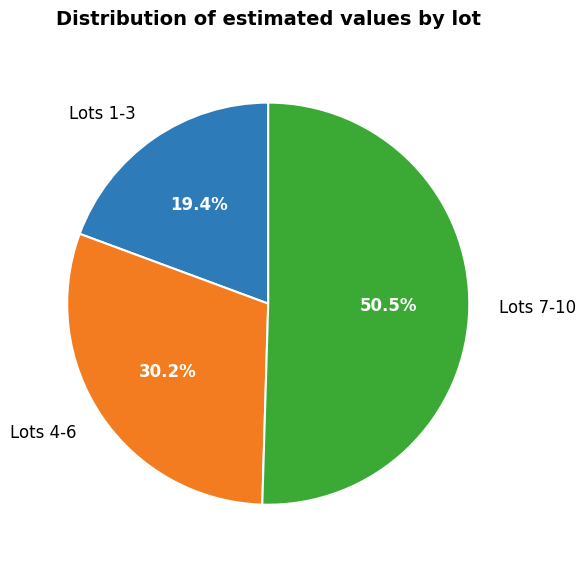

Count the number of slices in the pie.

3